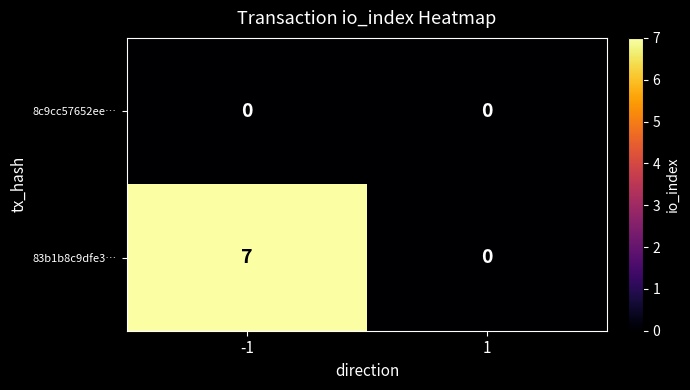

Reading right to left, what are all the values shown in this chart?

8c9cc57652ee…: 1=0	-1=0
83b1b8c9dfe3…: 1=0	-1=7